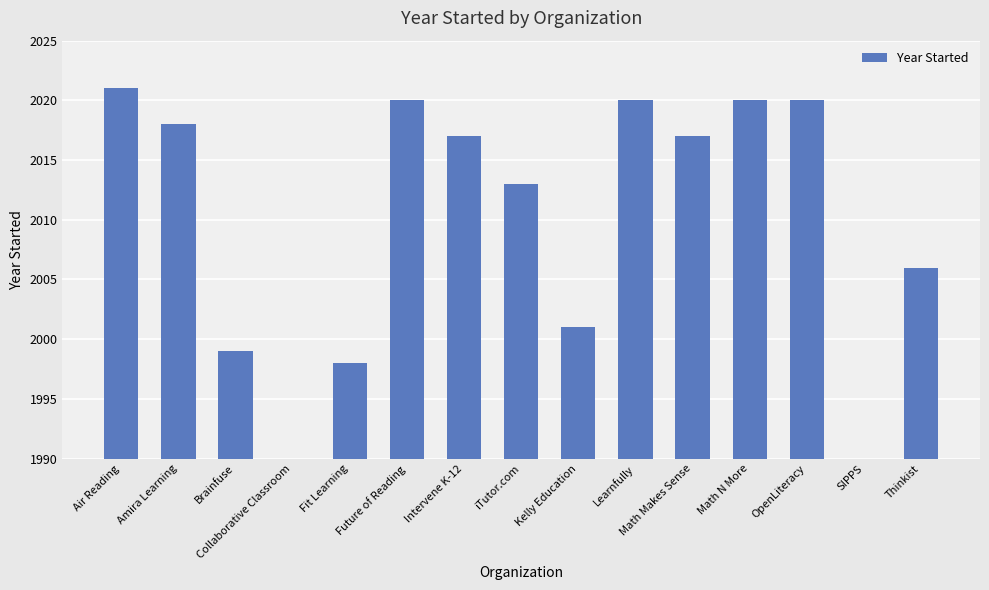

True or false: the data shows 3152 at Math N More.

False